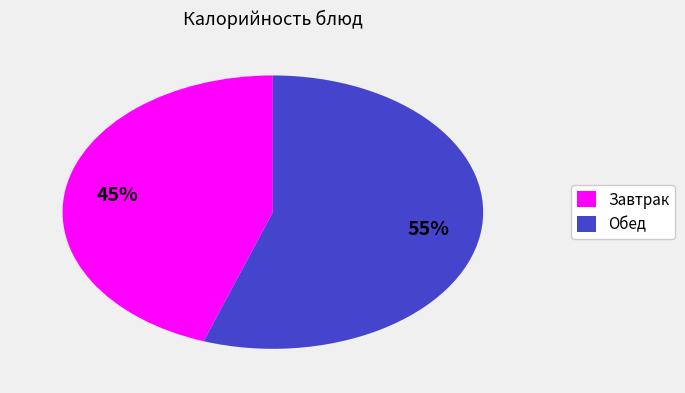

Is there a majority slice in this chart?

Yes